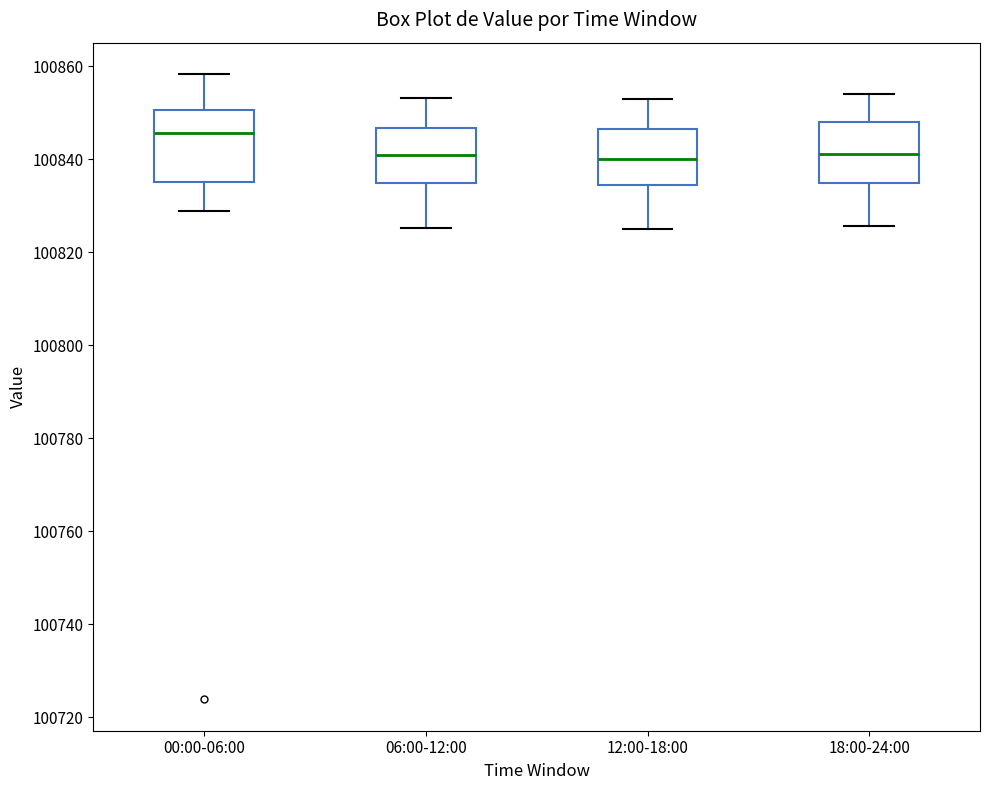

Where is the lower edge of the box for 06:00-12:00 on the y-axis? The values are not printed on the chart, so give them approximately, as read against the axis.

100836